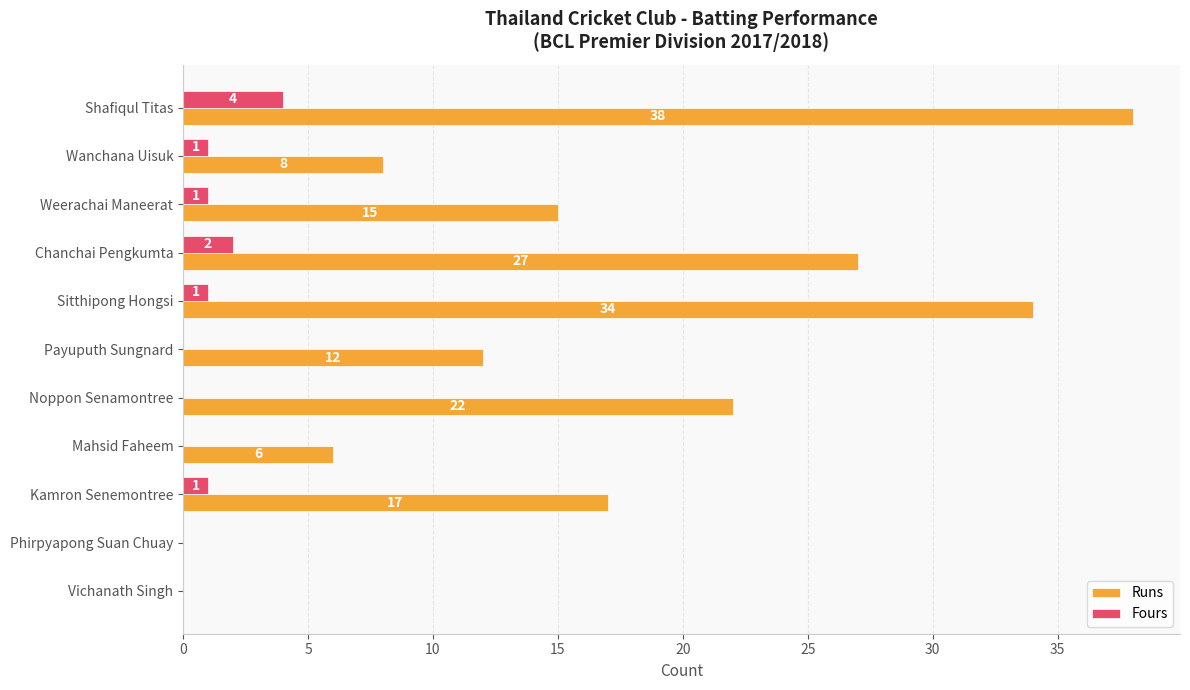

At which label is Runs closest to 19?

Kamron Senemontree